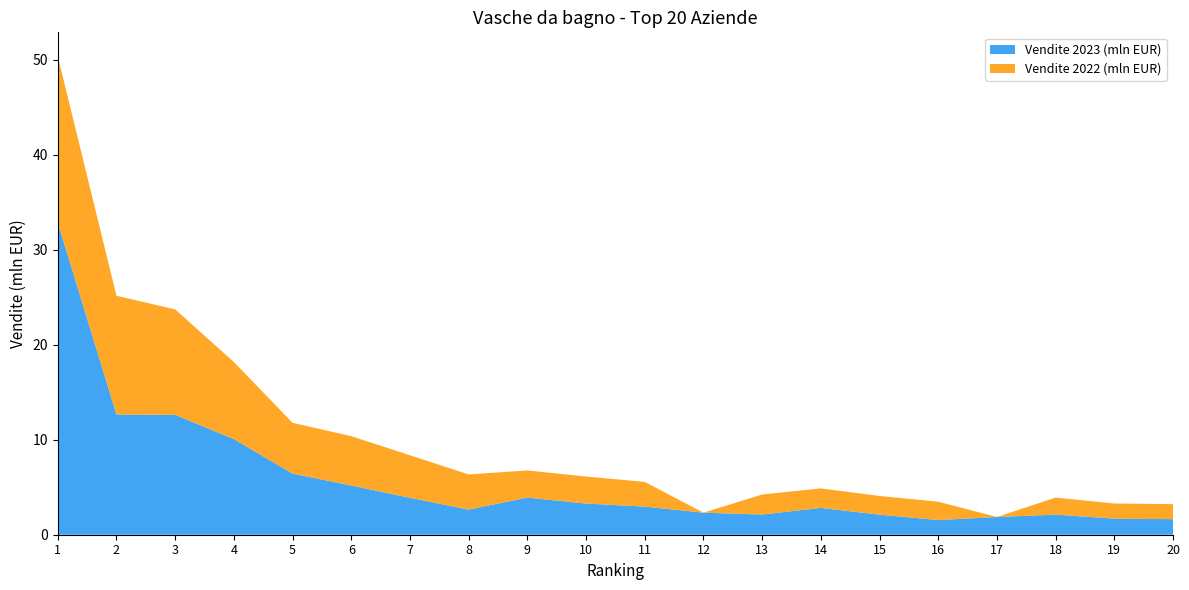

Reading right to left, transcribe all the data shown in this chart.

Vendite 2023 (mln EUR): 20=1.6	19=1.7	18=2.1	17=1.9	16=1.5	15=2.1	14=2.8	13=2.1	12=2.3	11=3.0	10=3.3	9=3.9	8=2.6	7=3.9	6=5.2	5=6.4	4=10.1	3=12.6	2=12.7	1=32.9
Vendite 2022 (mln EUR): 20=1.6	19=1.6	18=1.8	17=0.0	16=1.9	15=2.0	14=2.1	13=2.1	12=0.0	11=2.6	10=2.8	9=2.9	8=3.7	7=4.5	6=5.2	5=5.4	4=8.1	3=11.1	2=12.5	1=17.5